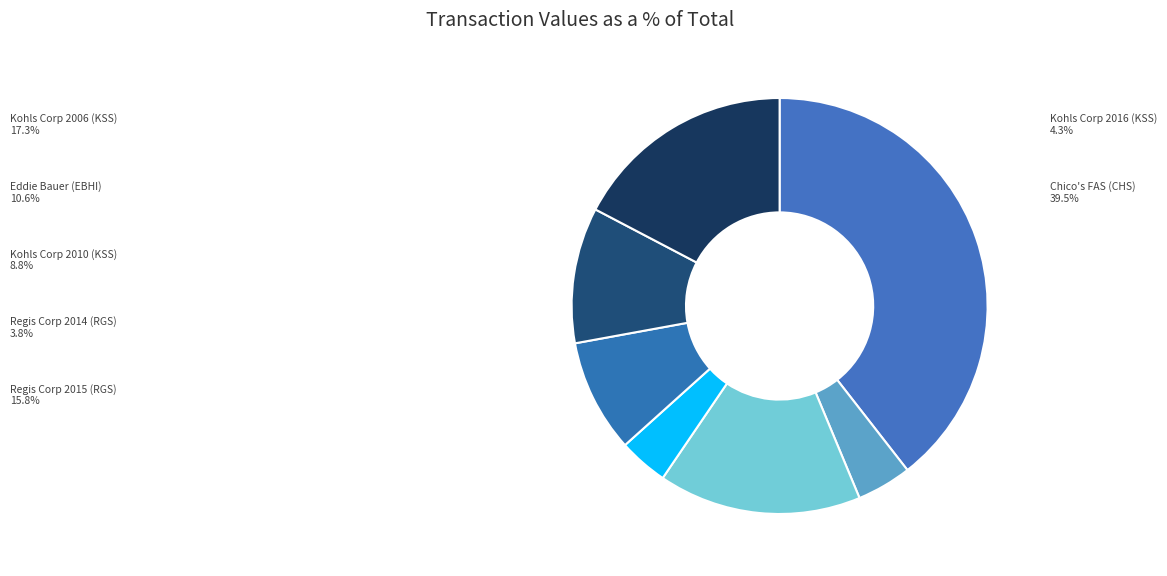

To the nearest percent, what percentage of the pie is Regis Corp 2015 (RGS)?

16%